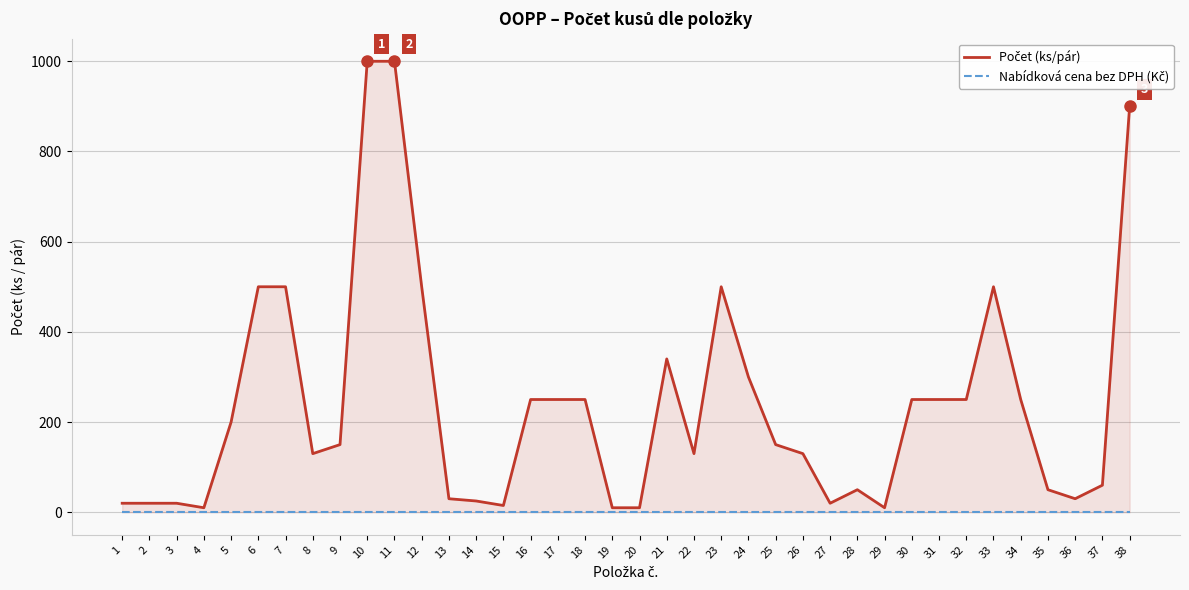

Rank the series by their maximum value, from lowest to highest.

Nabídková cena bez DPH (Kč), Počet (ks/pár)